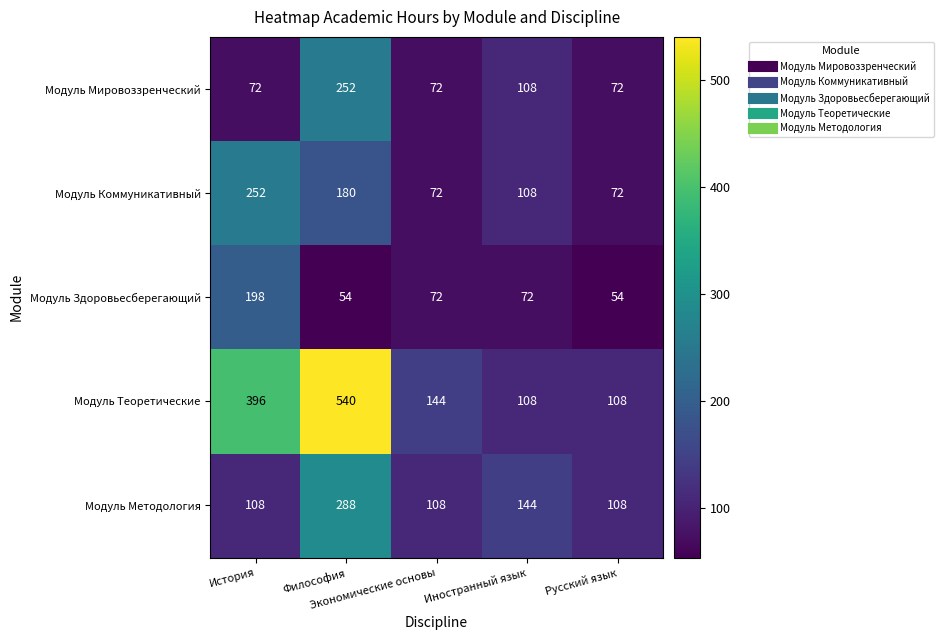

How many Модуль Мировоззренческий values are between 72 and 108?

4